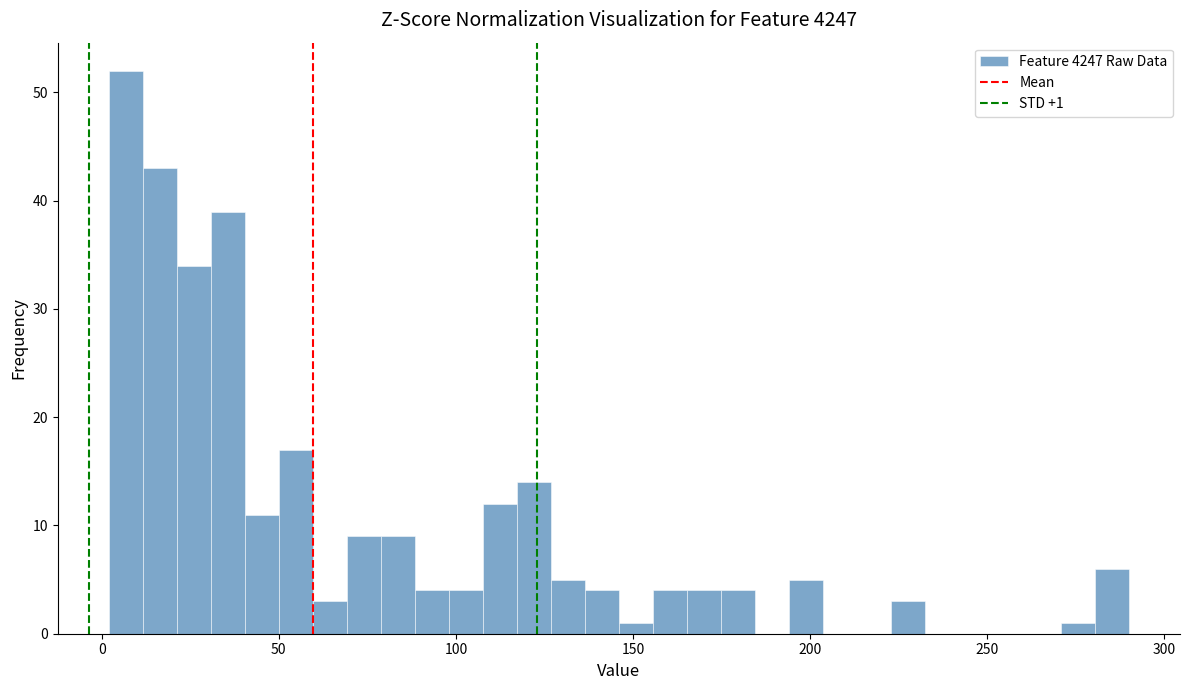

Around what value on the x-axis is the tallest bar? Give the approximate position of its centre, as read against the axis.

5